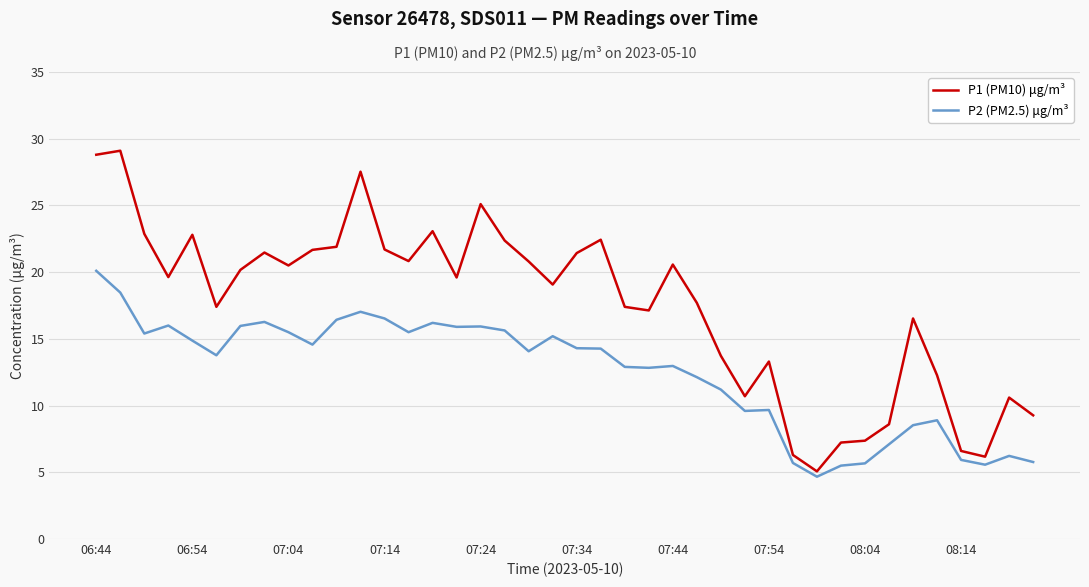

True or false: P1 (PM10) μg/m³ and P2 (PM2.5) μg/m³ intersect in this chart.

False